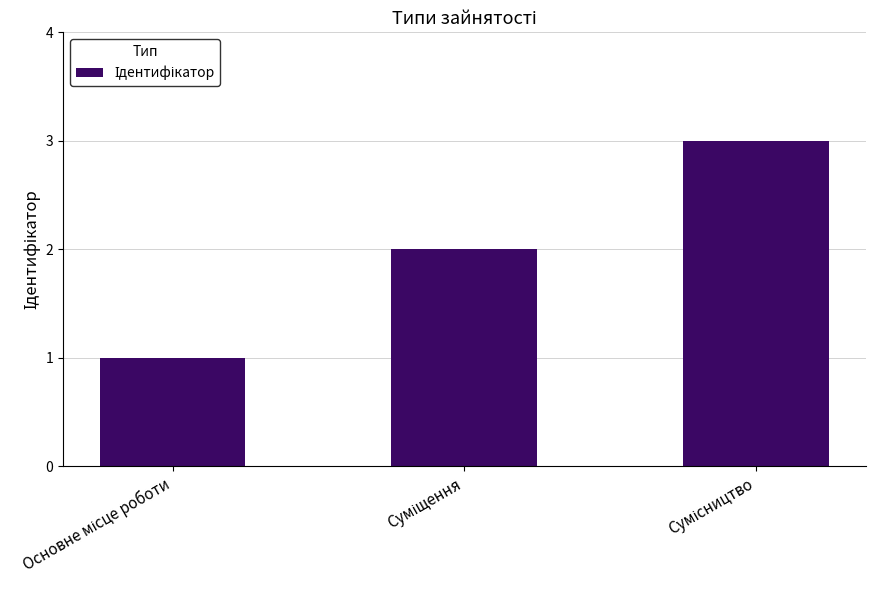

What is the difference between the maximum and minimum values?

2